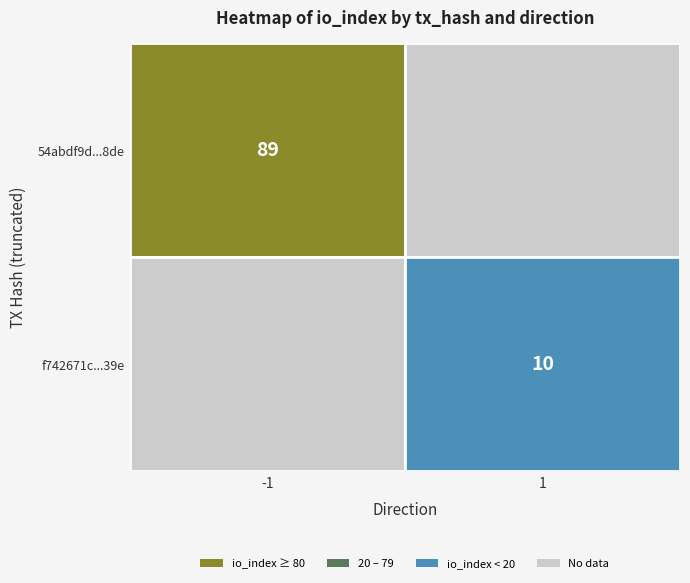

True or false: 54abdf9d93d96af41f512b1b1b92234808948de has a value of -2 at direction.

False